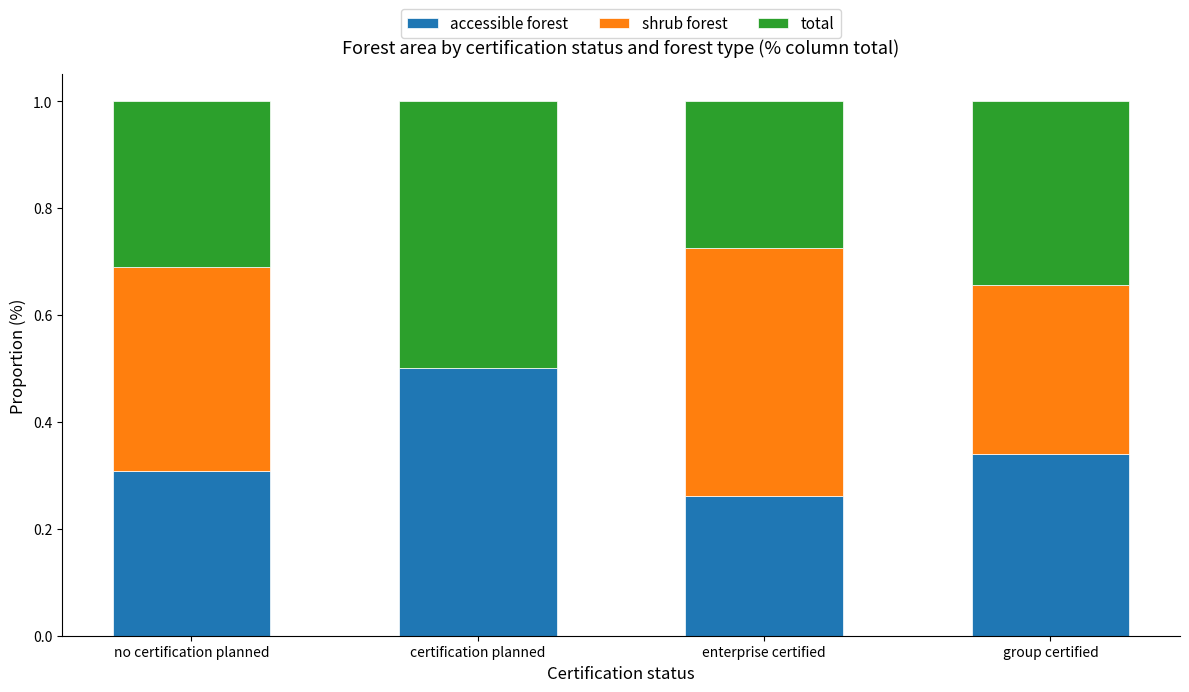

The value of accessible forest at no certification planned is 0.3. True or false?

True